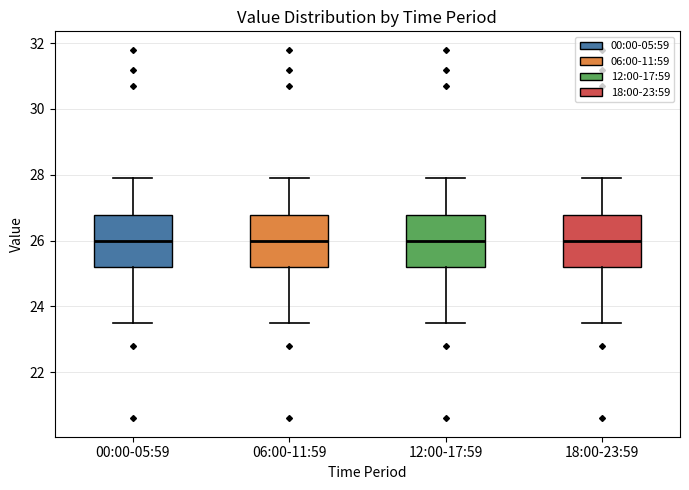

Reading left to right, read every box against the y-axis: the position of its median line, the range the box covers, and the ends of its whiskers. The values are not printed on the chart, so give them approximately, as read against the axis.

00:00-05:59: median 26.0, box 25.2 to 26.8, whiskers 23.6 to 28.0
06:00-11:59: median 26.0, box 25.2 to 26.8, whiskers 23.6 to 28.0
12:00-17:59: median 26.0, box 25.2 to 26.8, whiskers 23.6 to 28.0
18:00-23:59: median 26.0, box 25.2 to 26.8, whiskers 23.6 to 28.0